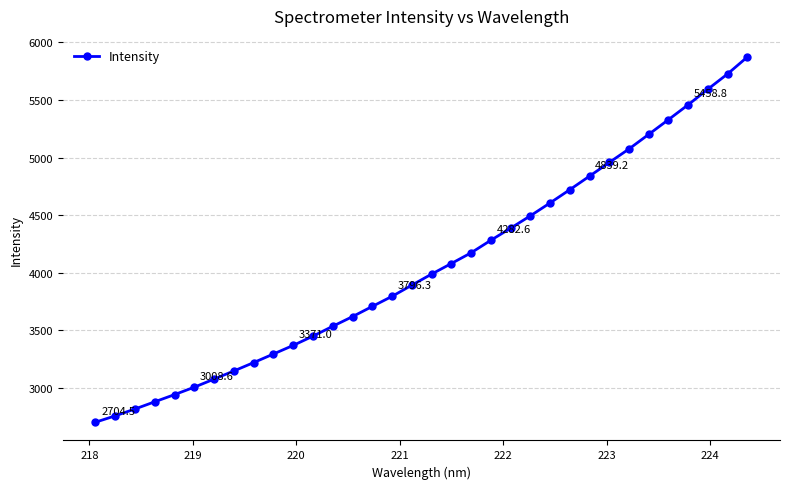

What is the difference between the second highest and minimum values?

3022.1